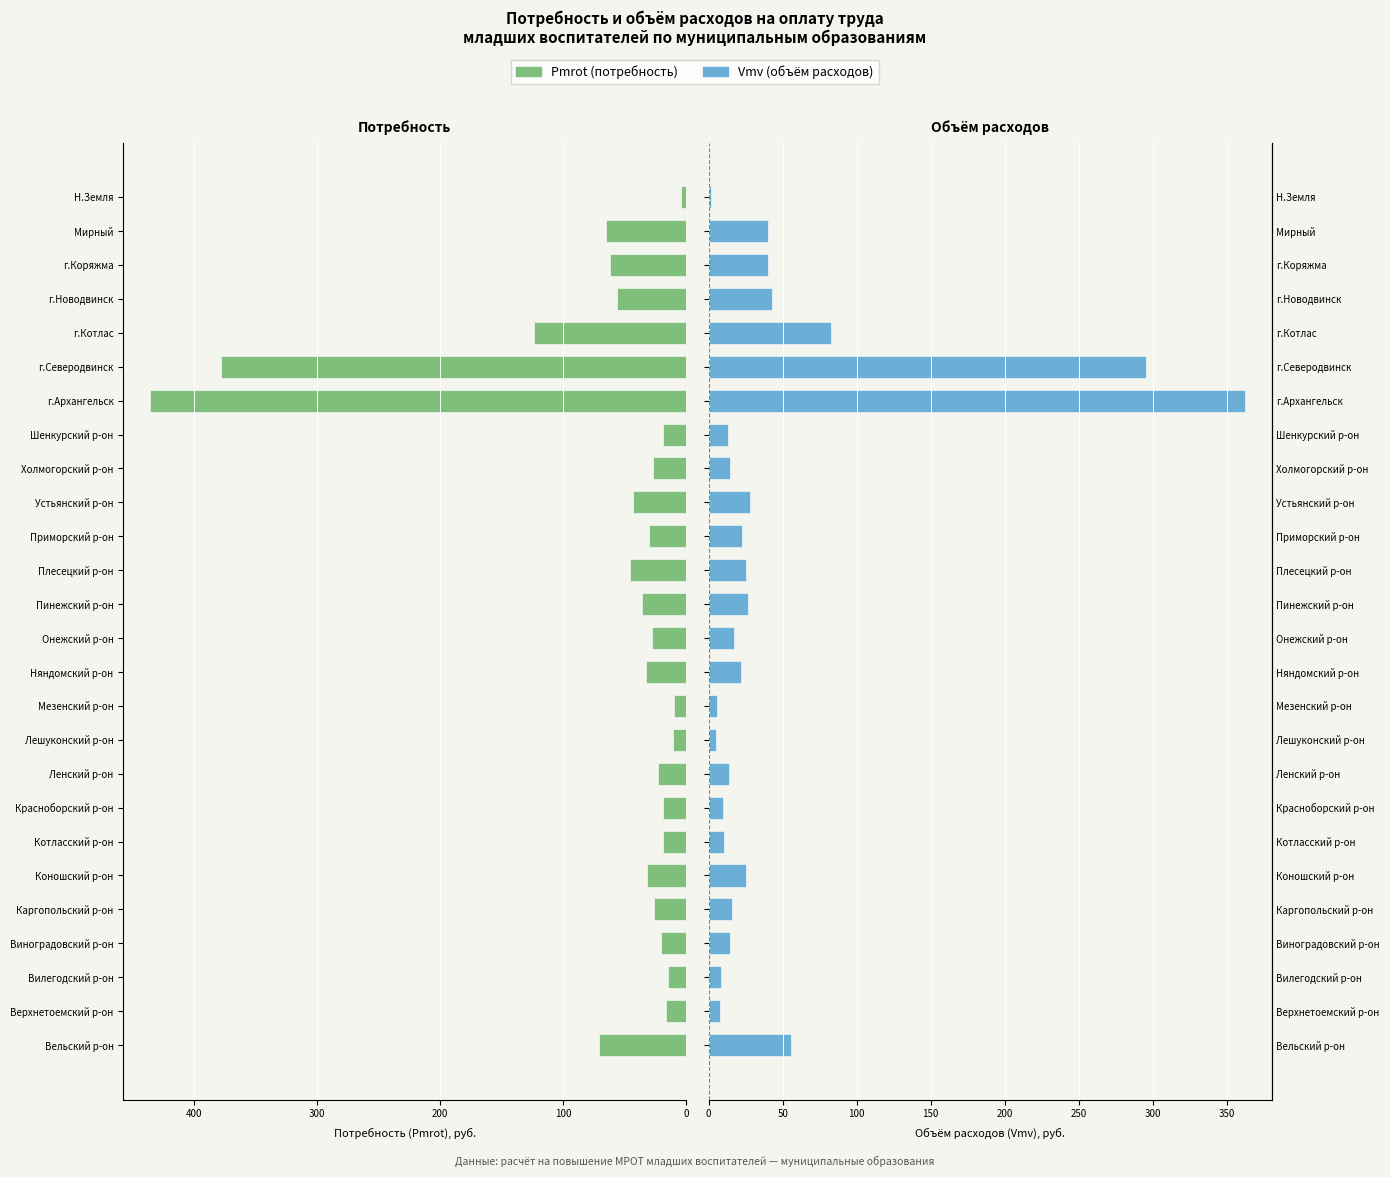

What is the maximum value for Pmrot (потребность)?

436.0